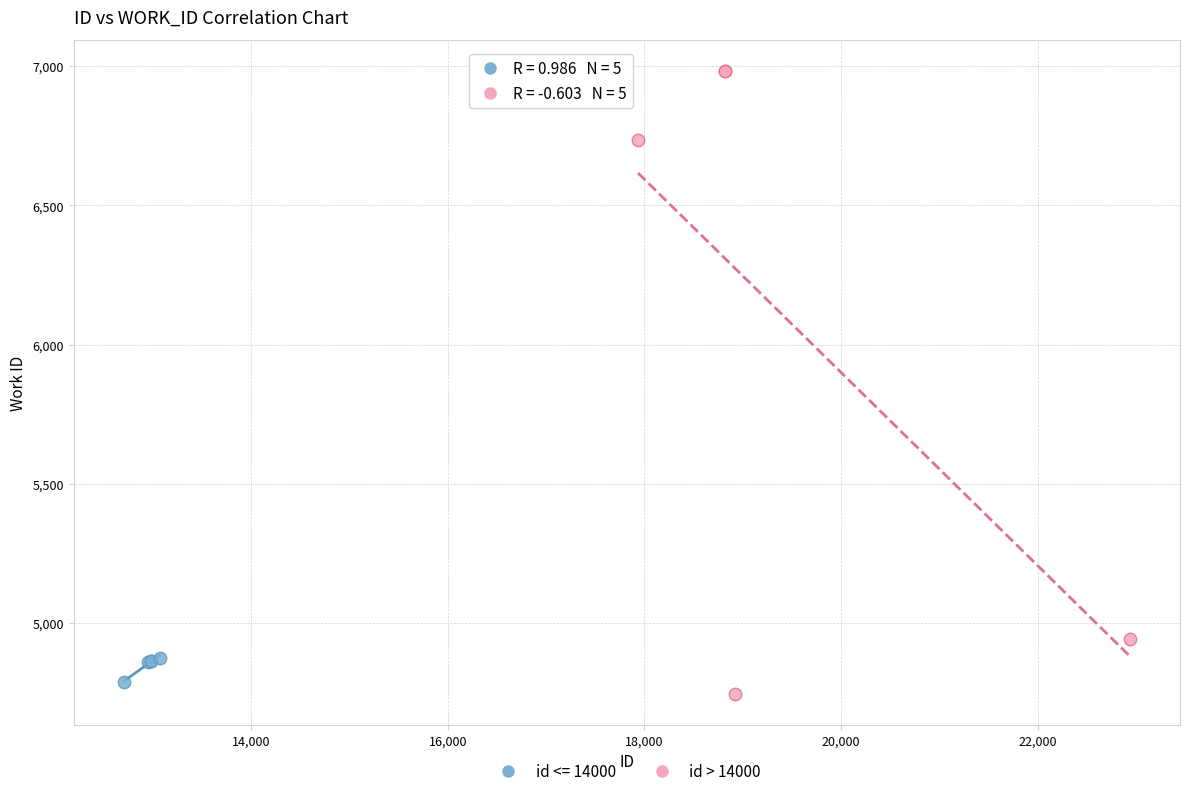

Which series contains the highest Y value?

id > 14000